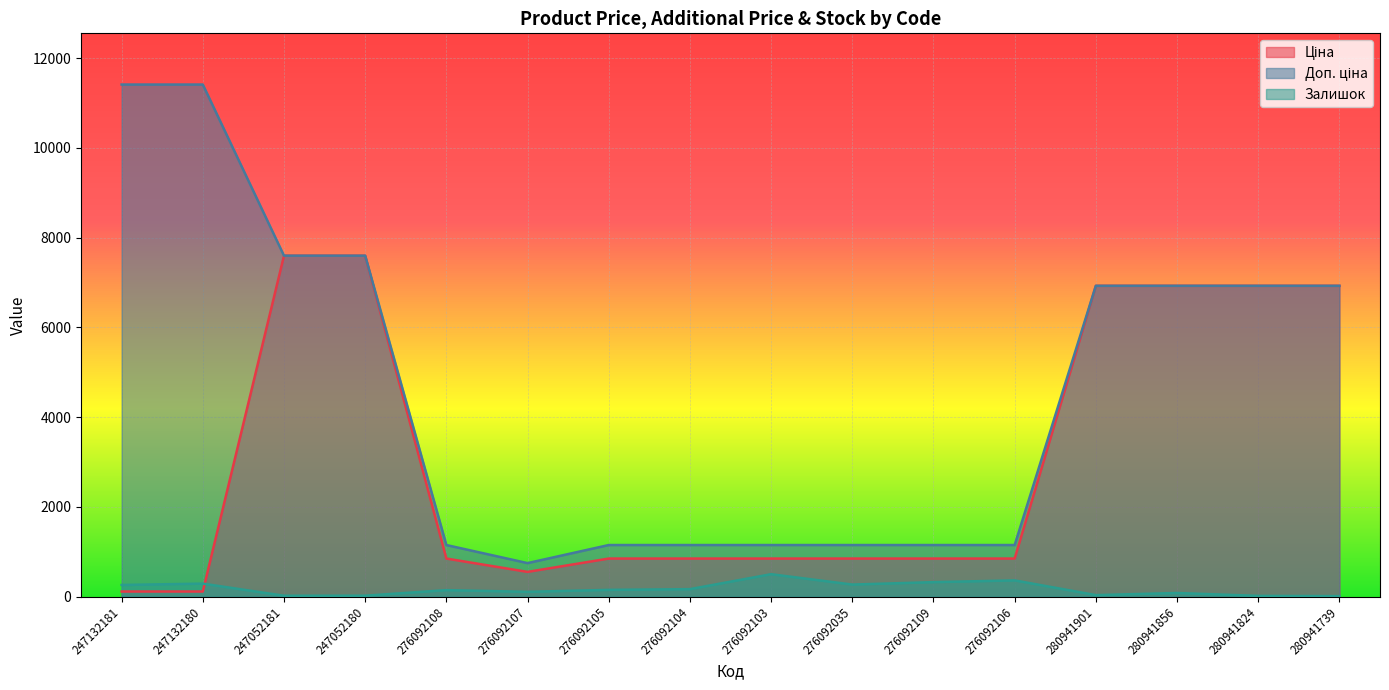

True or false: Залишок has more than 1 interior local peaks.

True